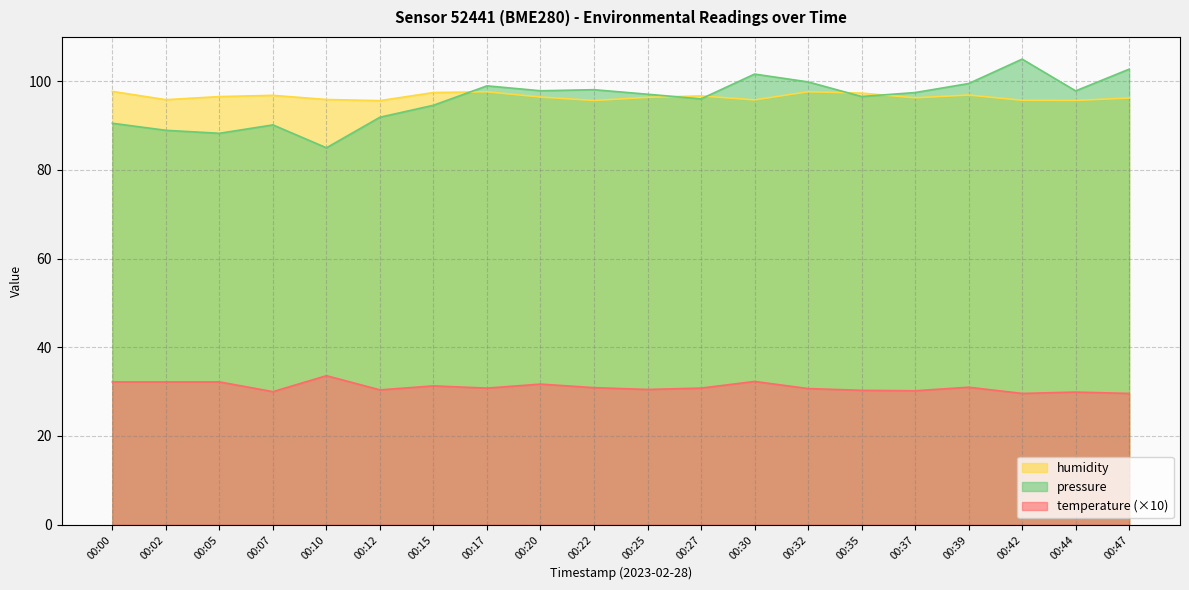

What are all the series names shown in the legend?

humidity, pressure, temperature (×10)